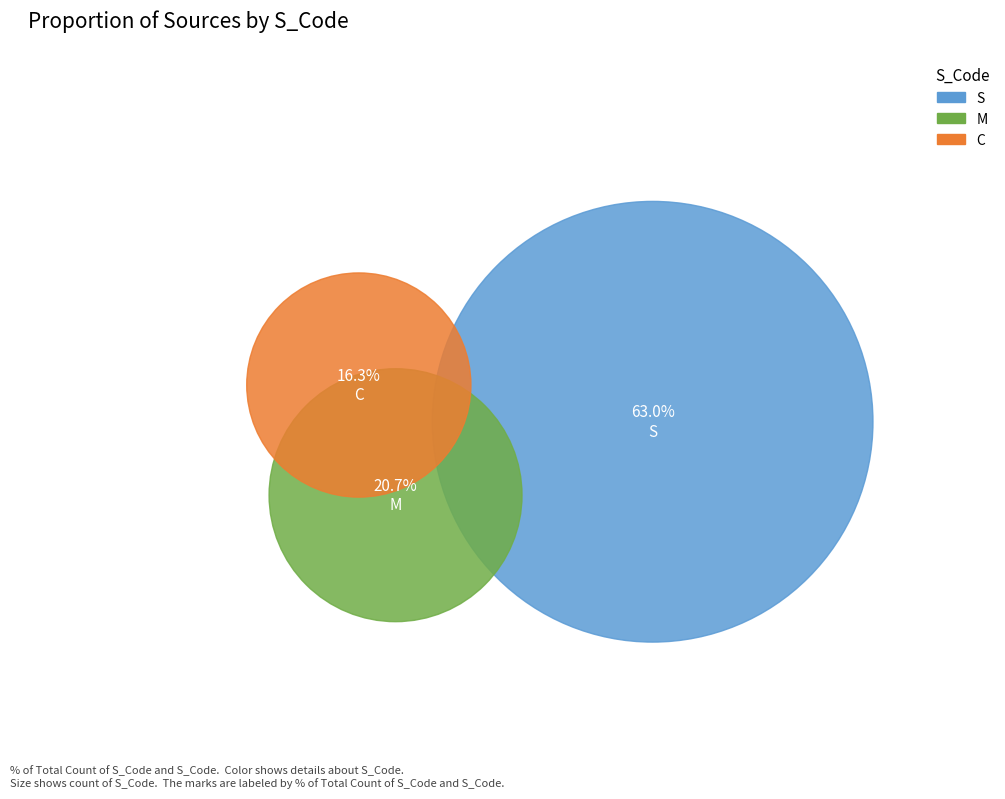

To the nearest percent, what is the average slice percentage?

33%